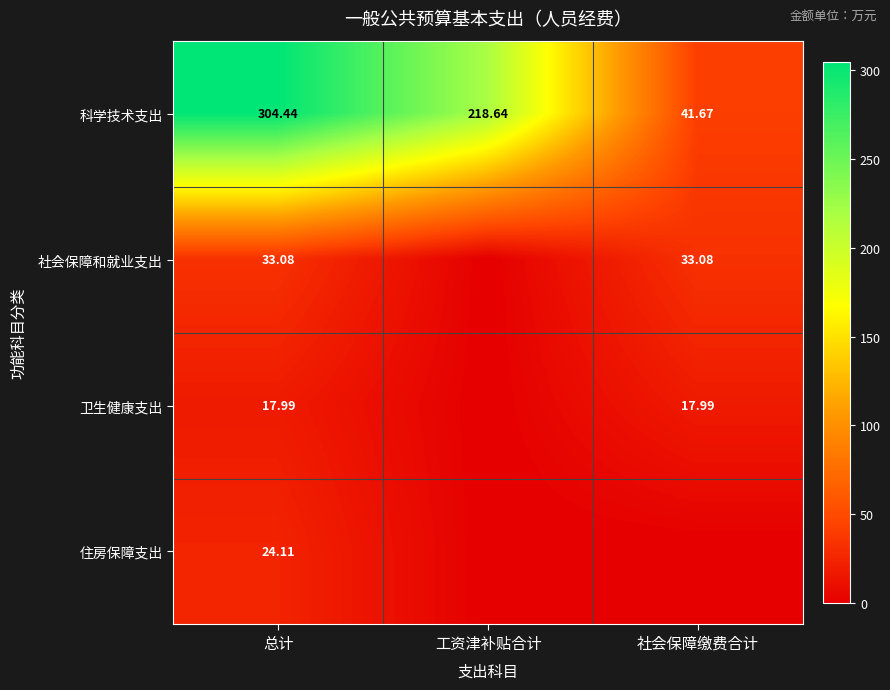

At which label does 科学技术支出 first exceed 218?

总计